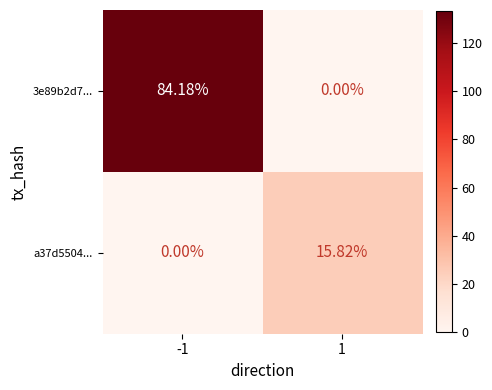

Is the value of 3e89b2d7... at -1 greater than the value of a37d5504... at -1?

Yes